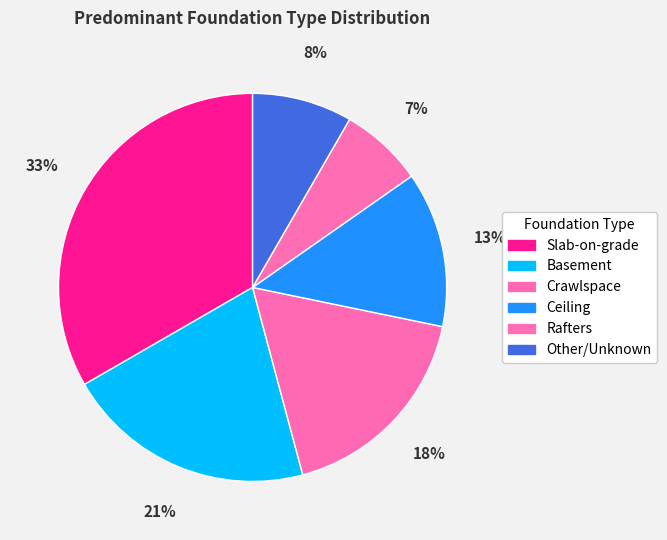

Combined, what portion of the pie is Other/Unknown and Rafters?

15.3%